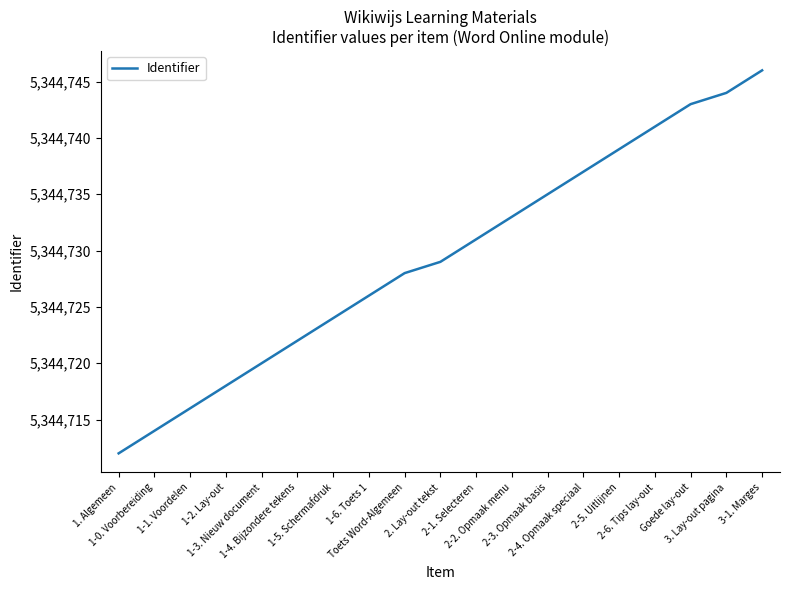

Reading left to right, extract all data points from this chart.

5344712	5344714	5344716	5344718	5344720	5344722	5344724	5344726	5344728	5344729	5344731	5344733	5344735	5344737	5344739	5344741	5344743	5344744	5344746